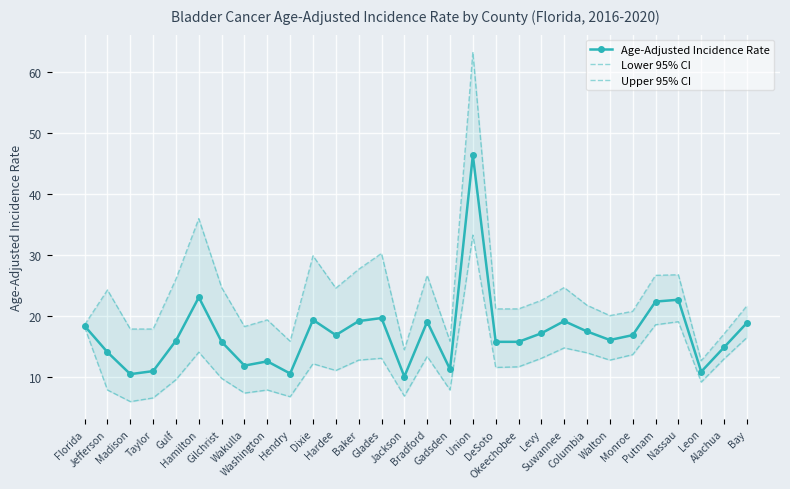

What position from the left is Wakulla?

8